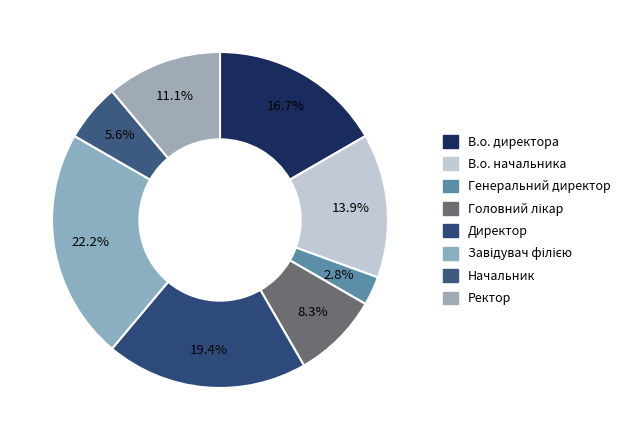

How many segments does this pie chart have?

8